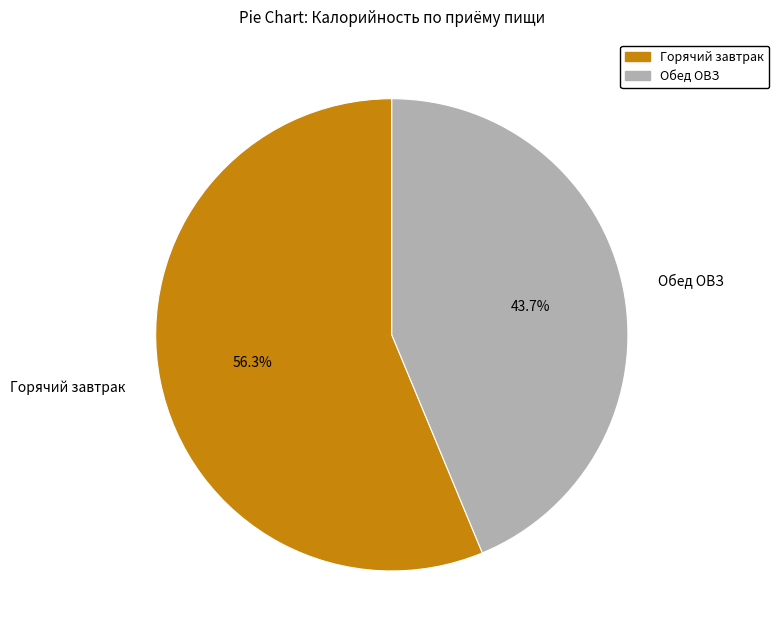

What is the majority slice?

Горячий завтрак